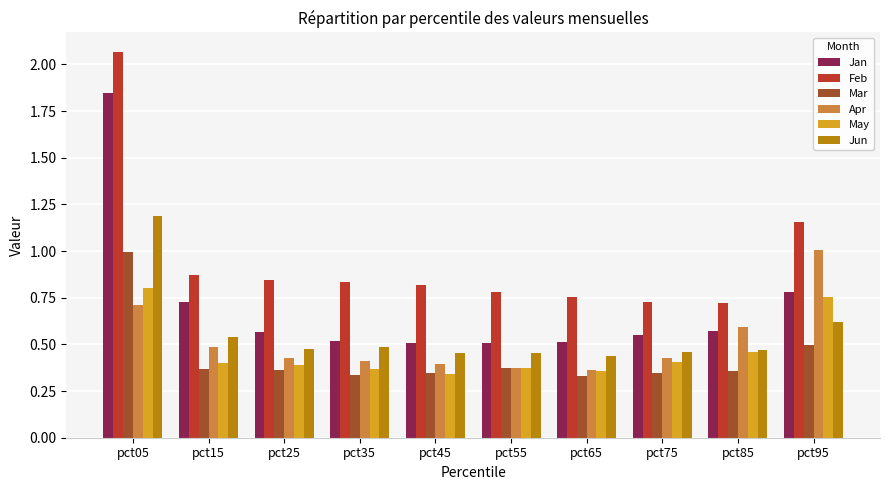

What is the difference between the Apr values at pct85 and pct65?

0.2